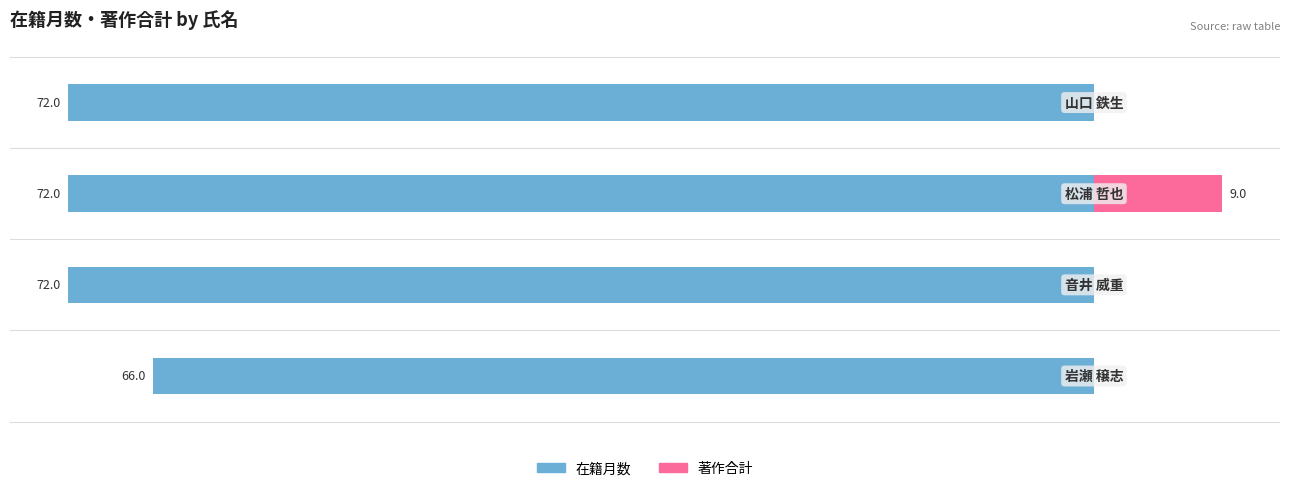

How many positive values does the 著作合計 series have?

1